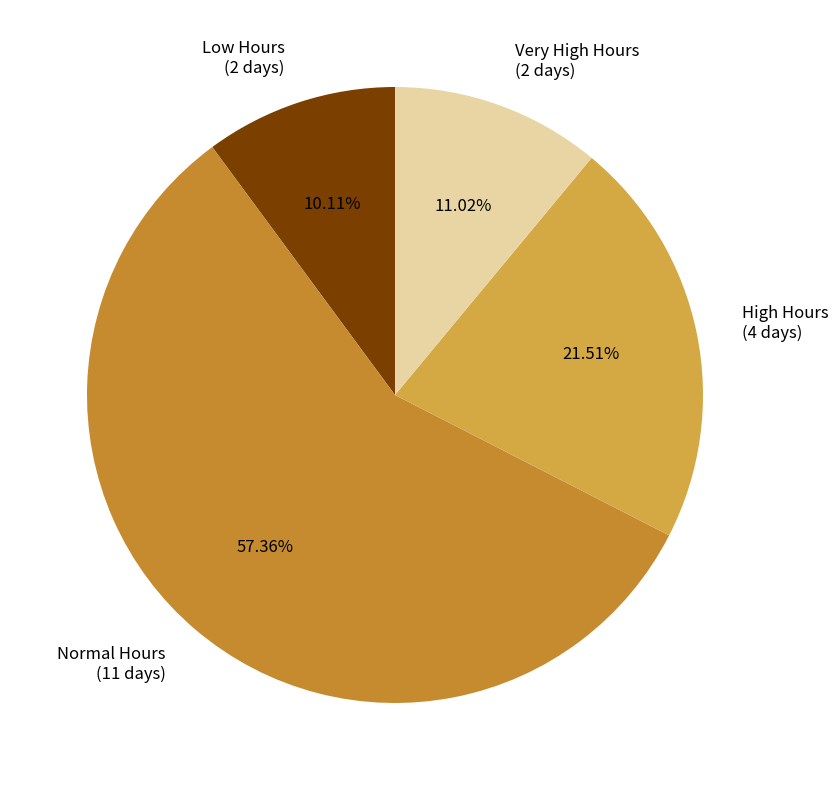

Rank the categories by value from highest to lowest.

Normal Hours (11 days), High Hours (4 days), Very High Hours (2 days), Low Hours (2 days)